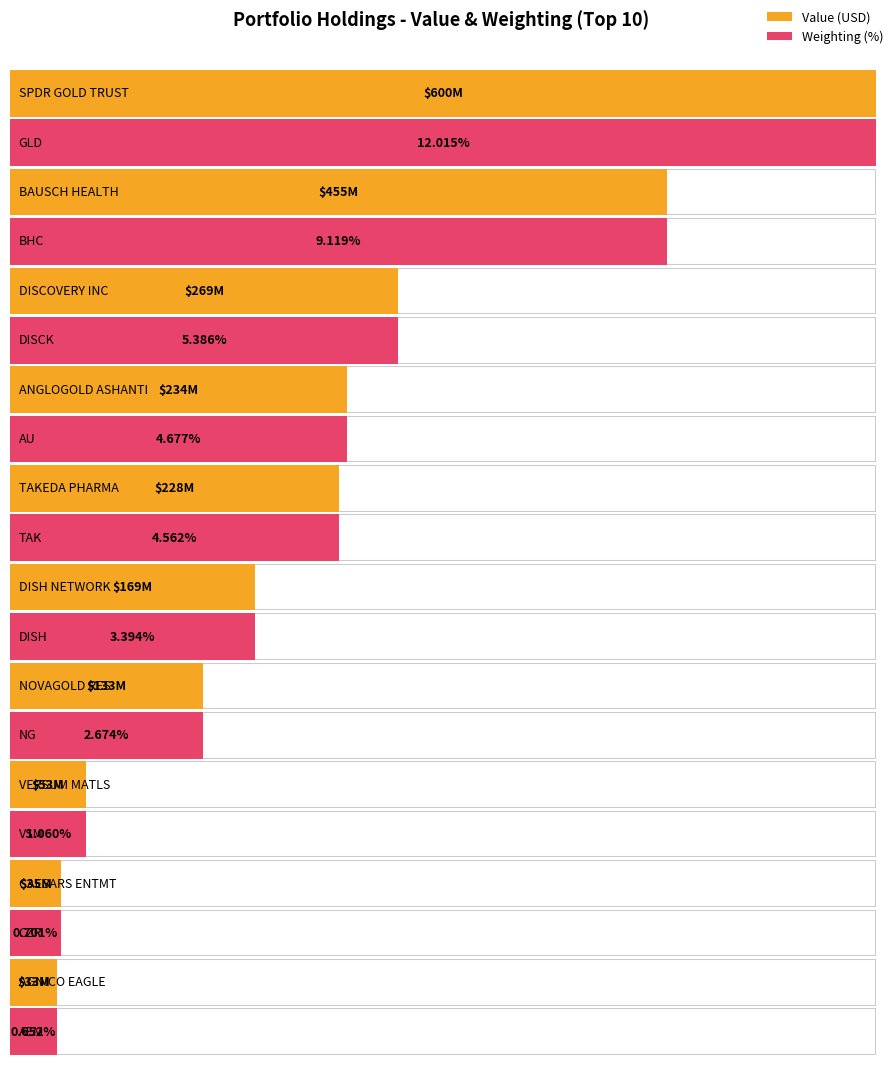

Does the chart contain any negative values?

No